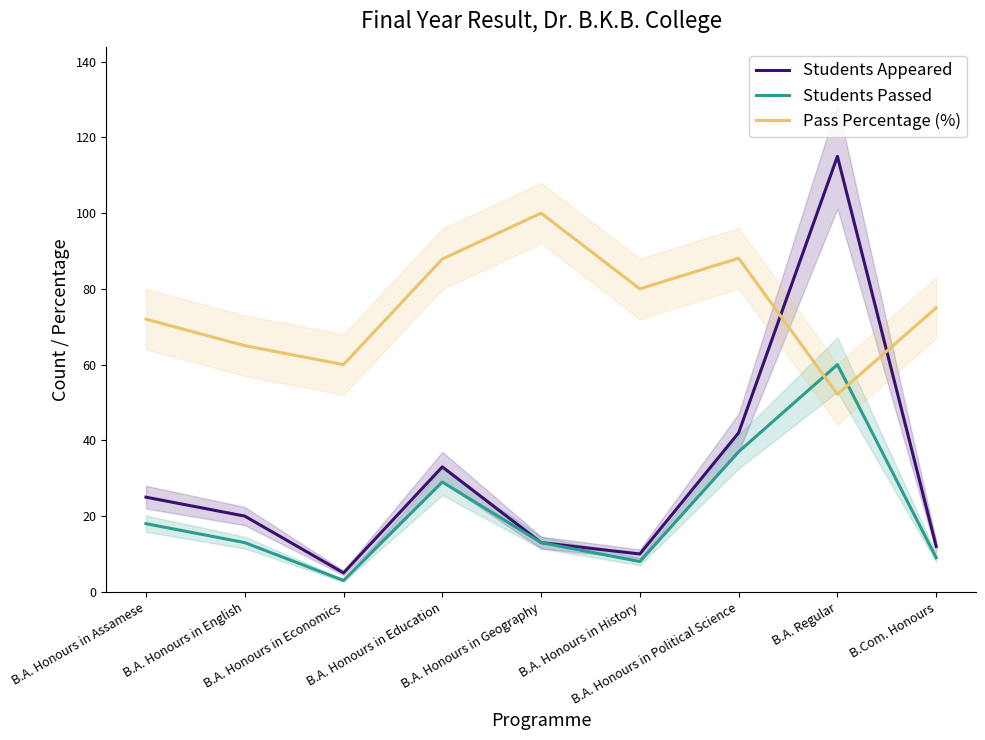

Where is the first local maximum for Pass Percentage (%)?

B.A. Honours in Geography